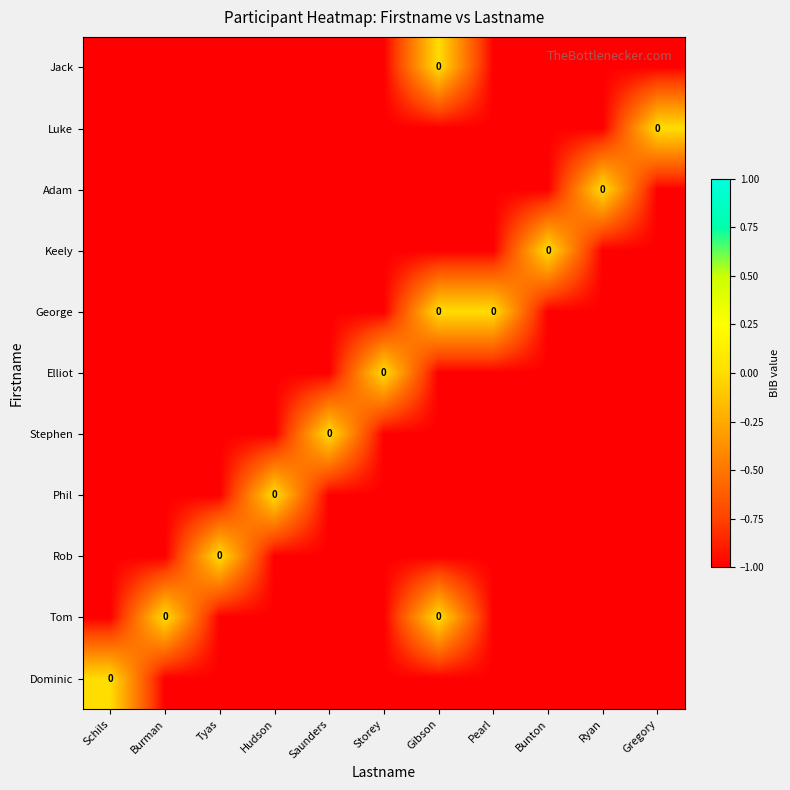

How many data points in Keely are above -1?

1